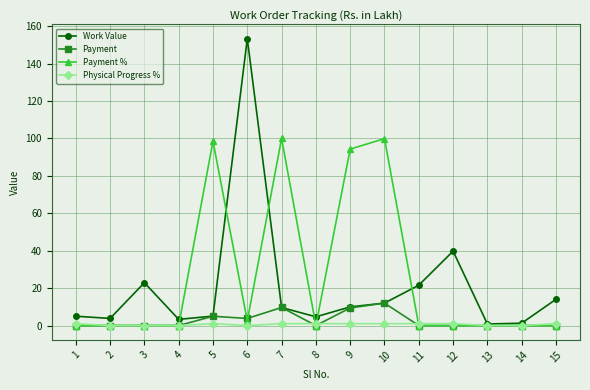

Is it true that Work Value equals 22.9 at 3?

True